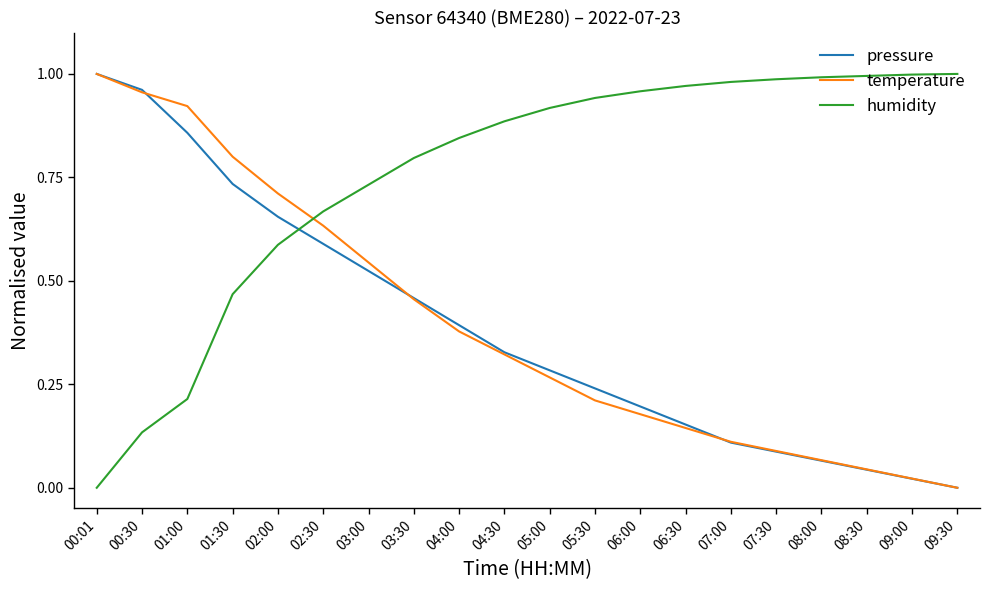

The pressure series shows -0.4 at 09:30. True or false?

False